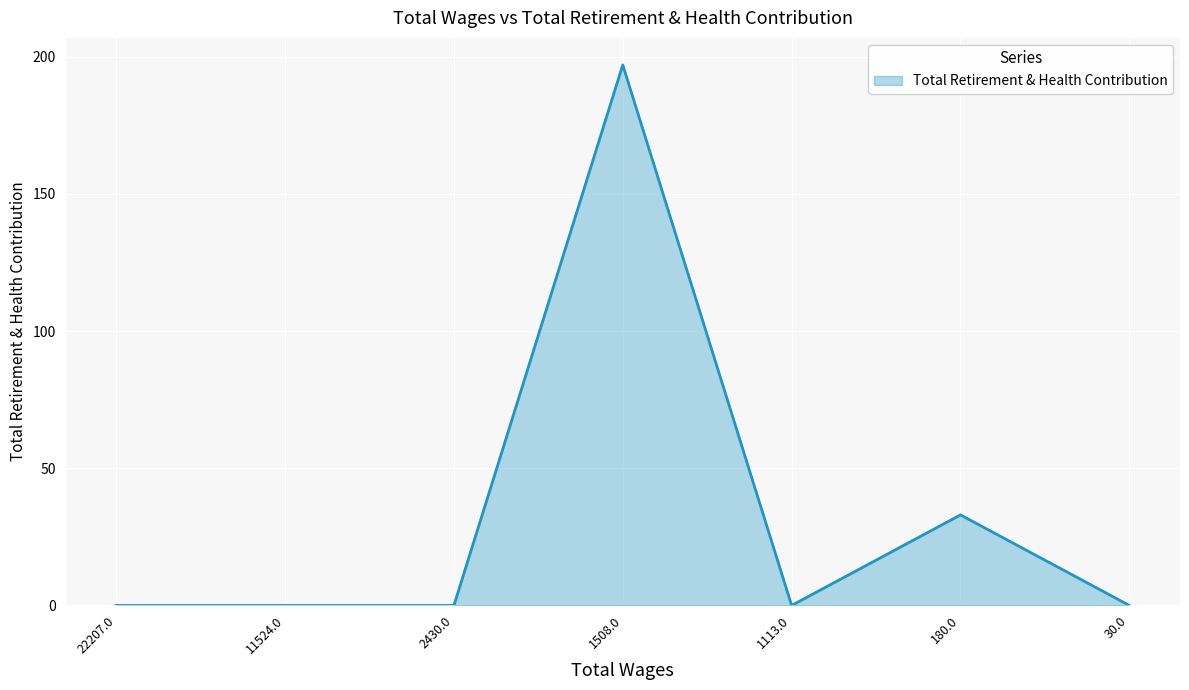

What is the maximum value shown in the chart?

197